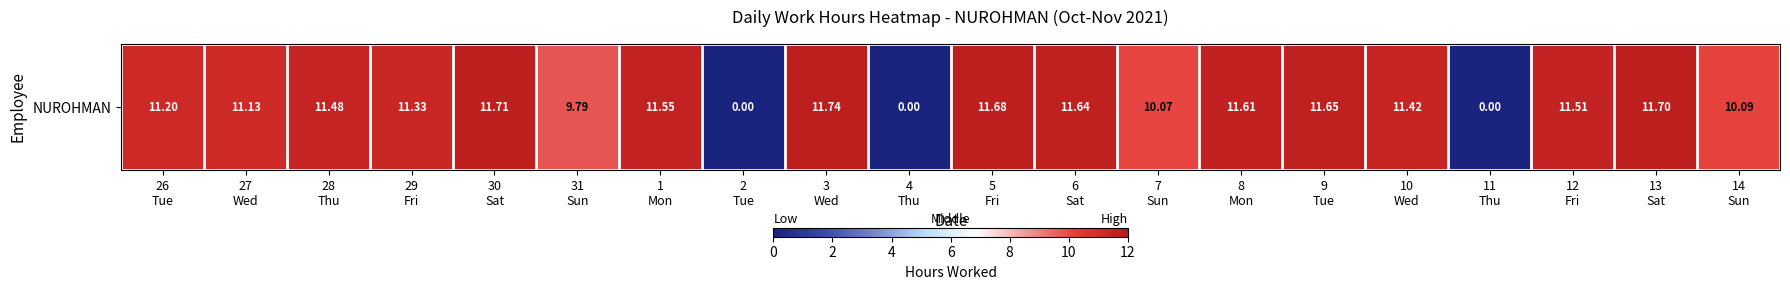

The chart shows a value of 16.5 at 26
Tue. True or false?

False